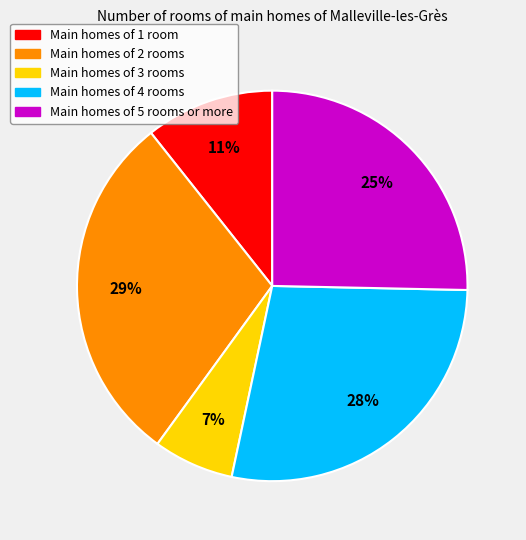

Does any single category account for the majority?

No